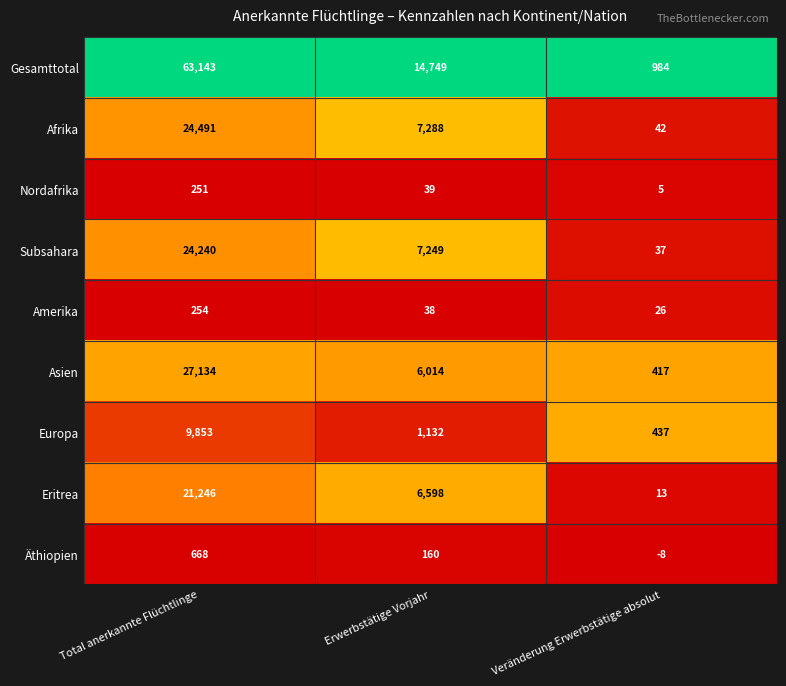

Is it true that Gesamttotal equals 63143 at Total anerkannte Flüchtlinge?

True